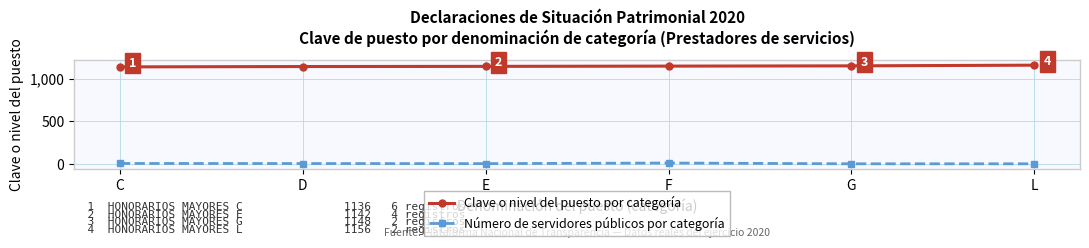

Is it true that Clave o nivel del puesto por categoría equals 386 at L?

False